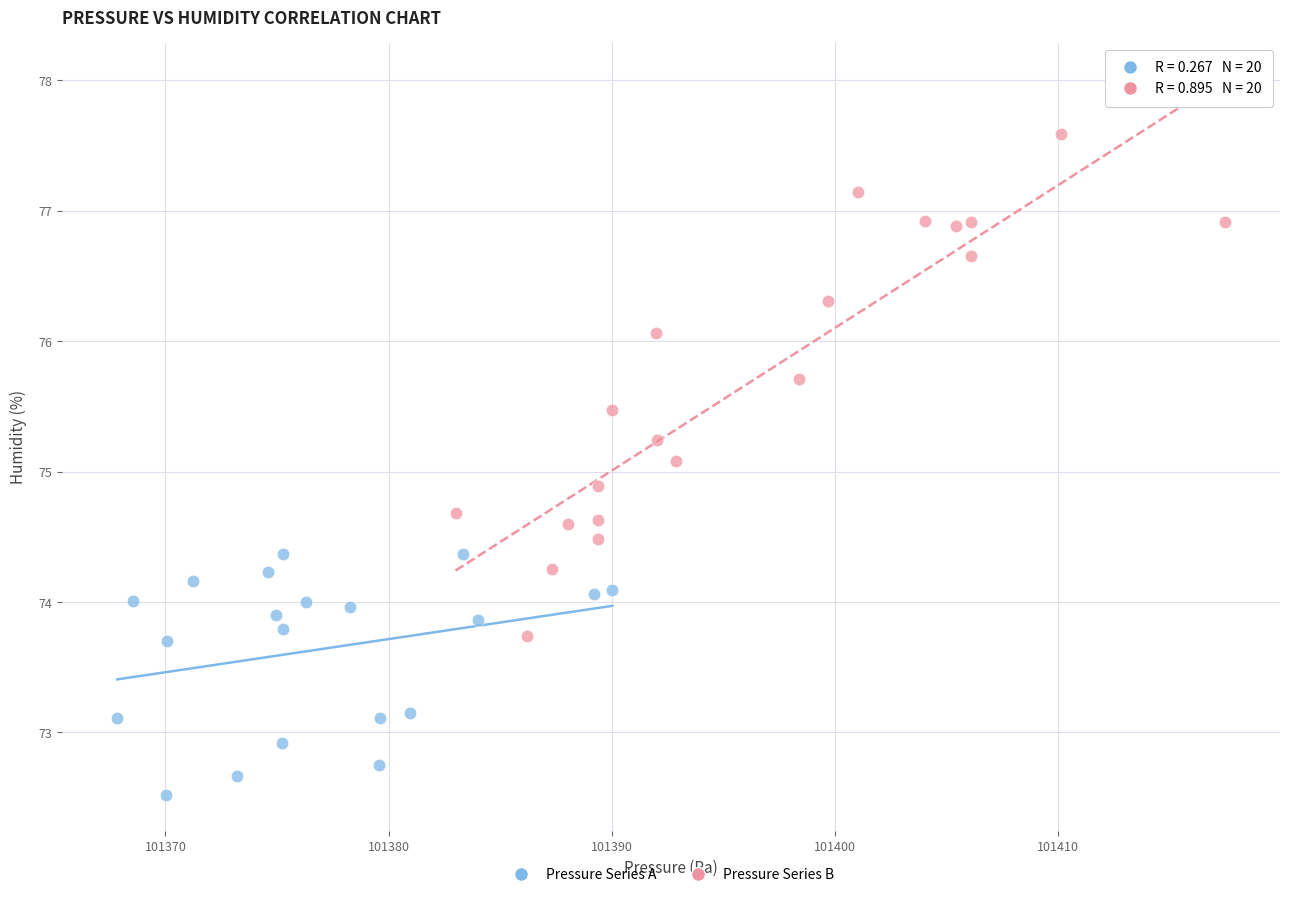

Which series reaches the maximum Y coordinate?

Pressure Series B